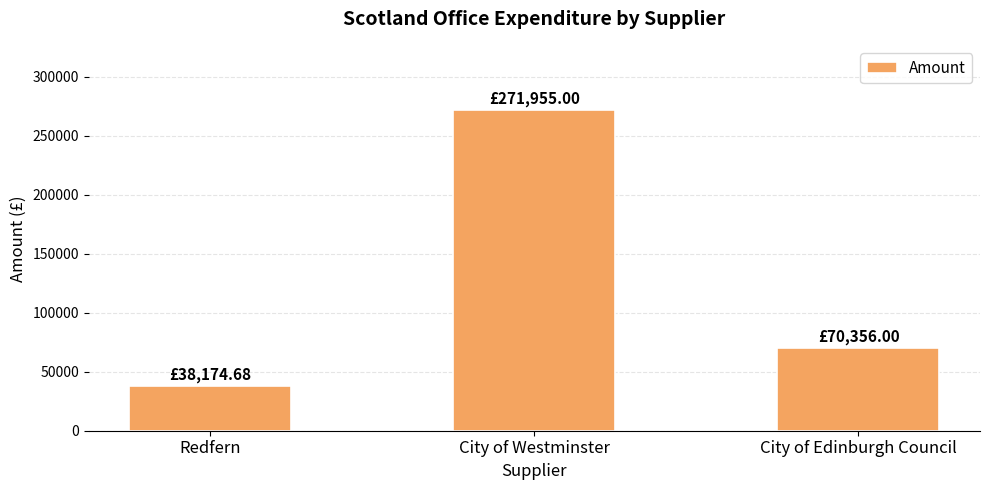

What is the sum of all values?

380485.7